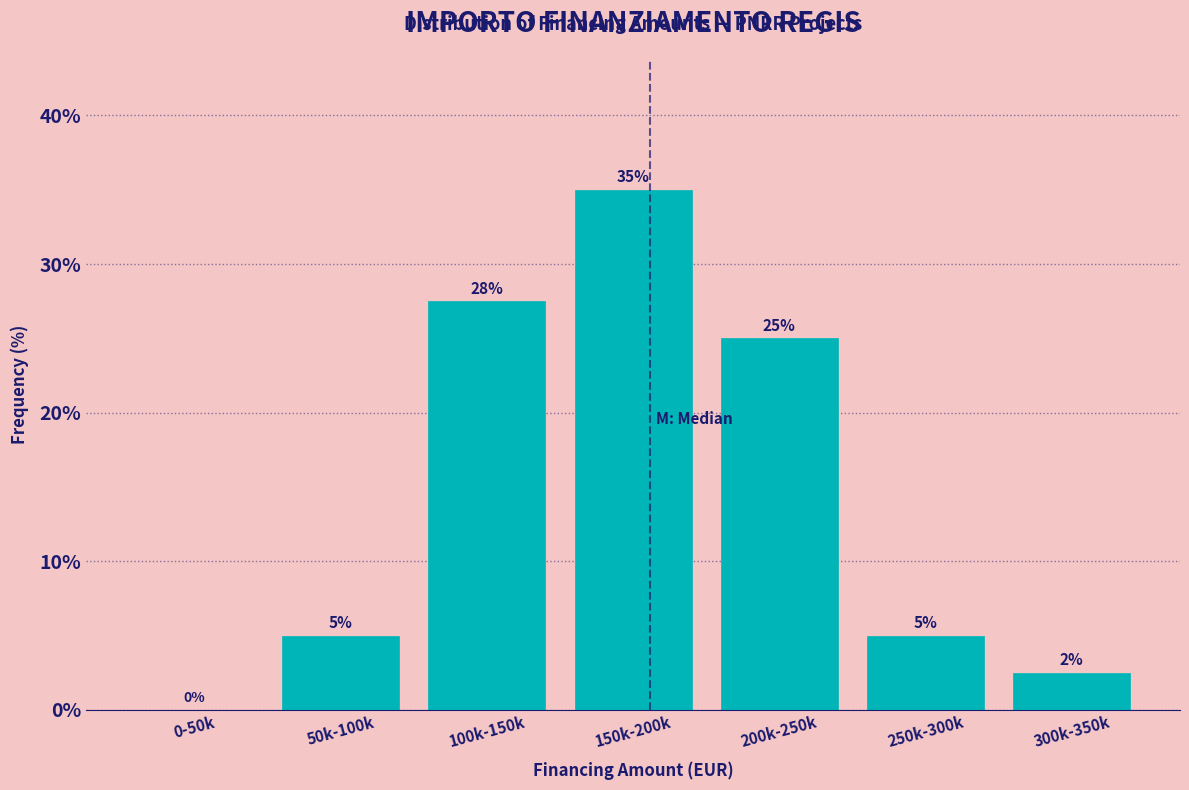

What is the sum of the values at 250k-300k and 50k-100k?

10.0